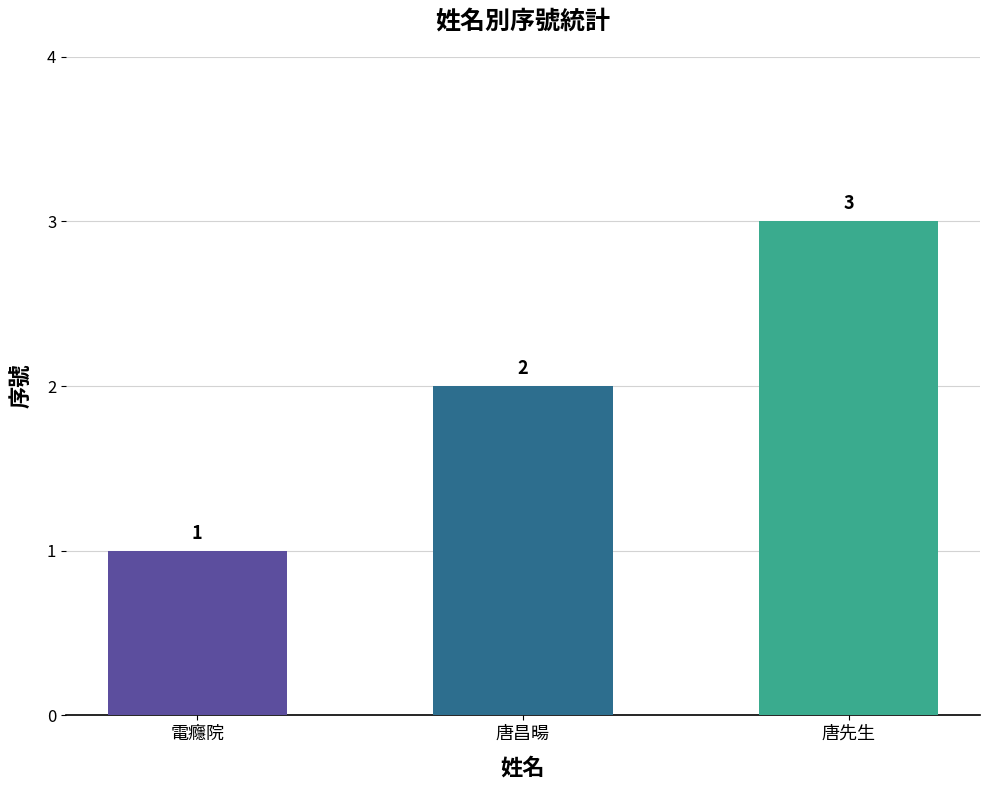

Rank the categories by value from lowest to highest.

電癮院, 唐昌暘, 唐先生